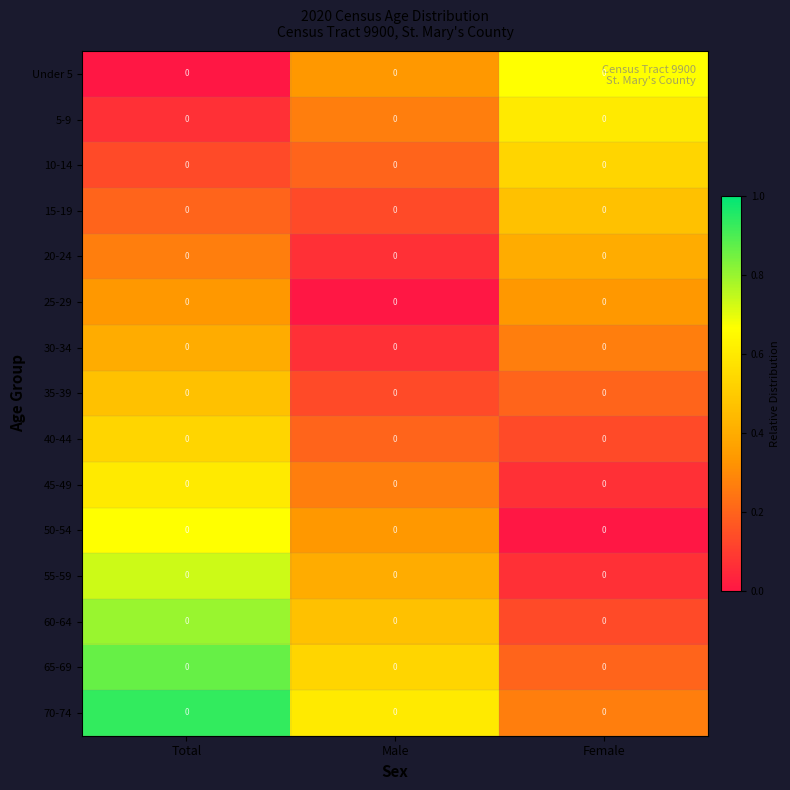

List the labels in order of 10-14 value, smallest first.

Total, Male, Female